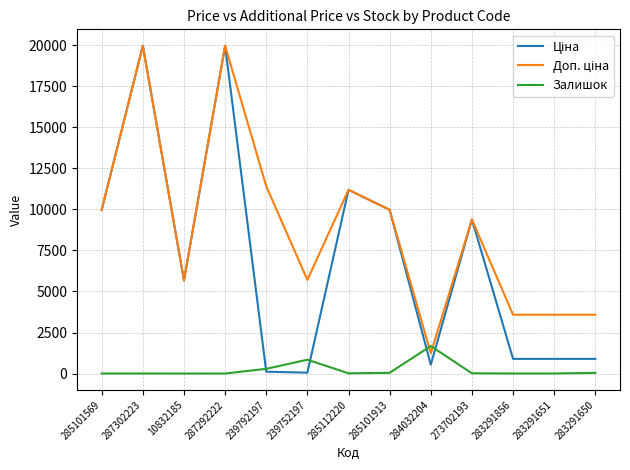

What is the maximum value shown in the chart?

19964.2